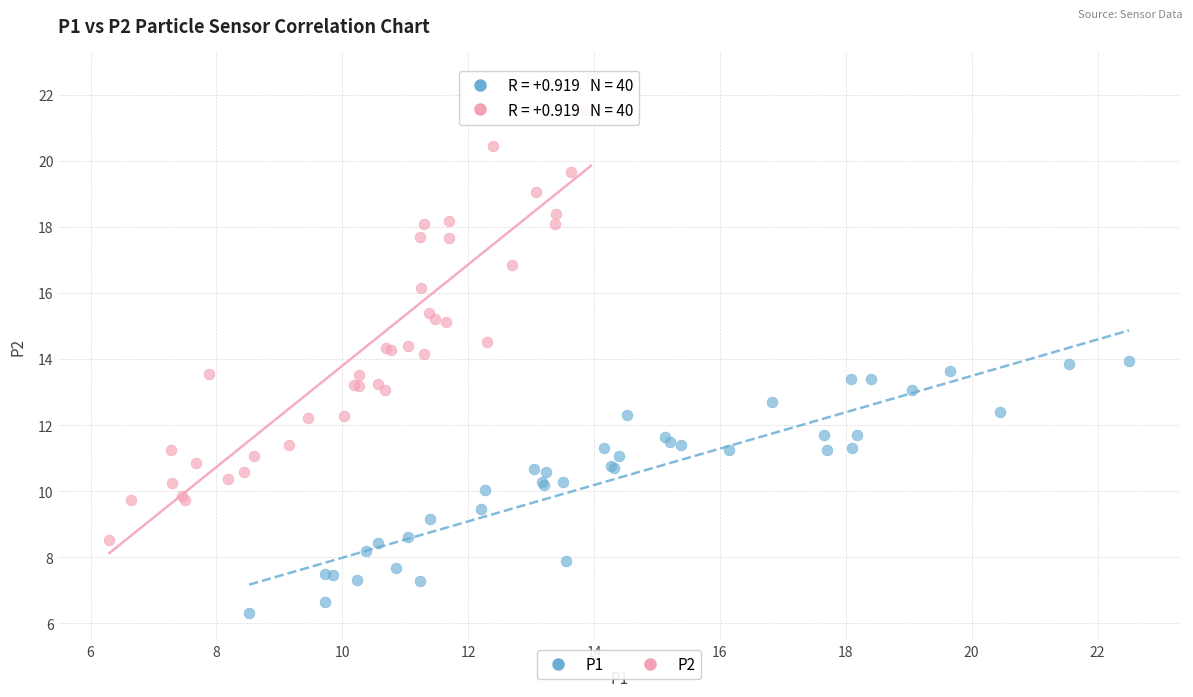

Which series contains the highest Y value?

P2